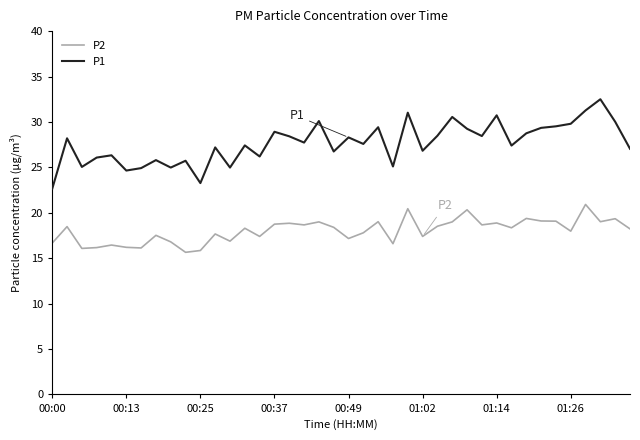

What is the smallest value displayed?

15.7